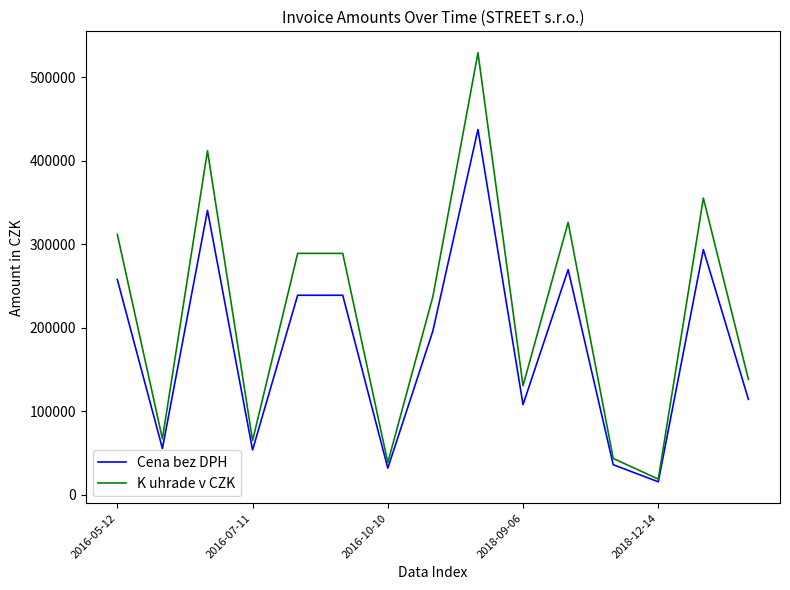

List the series in order of their peak value, highest first.

K uhrade v CZK, Cena bez DPH